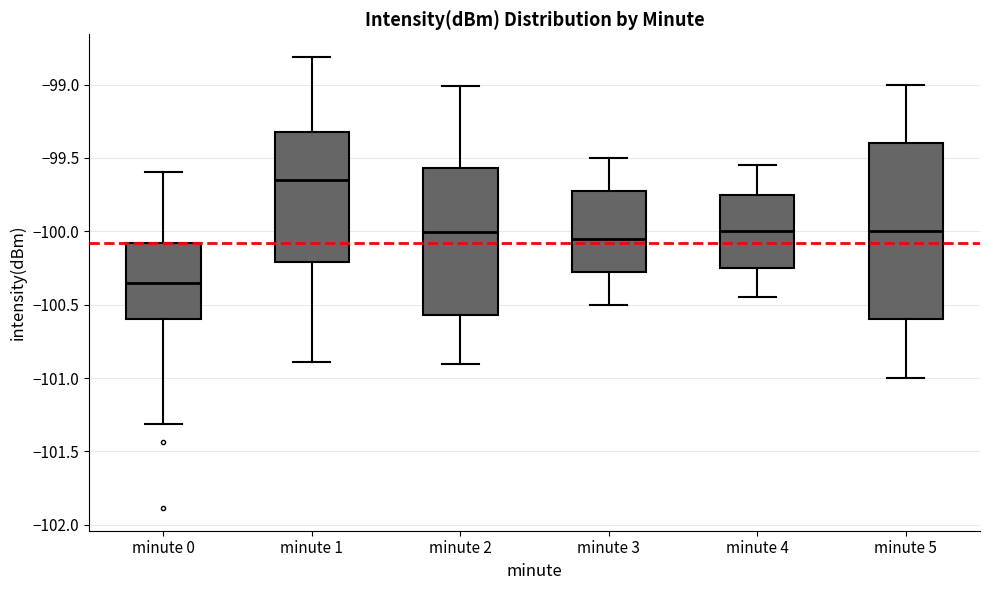

Which box's median line is the lowest?

minute 0